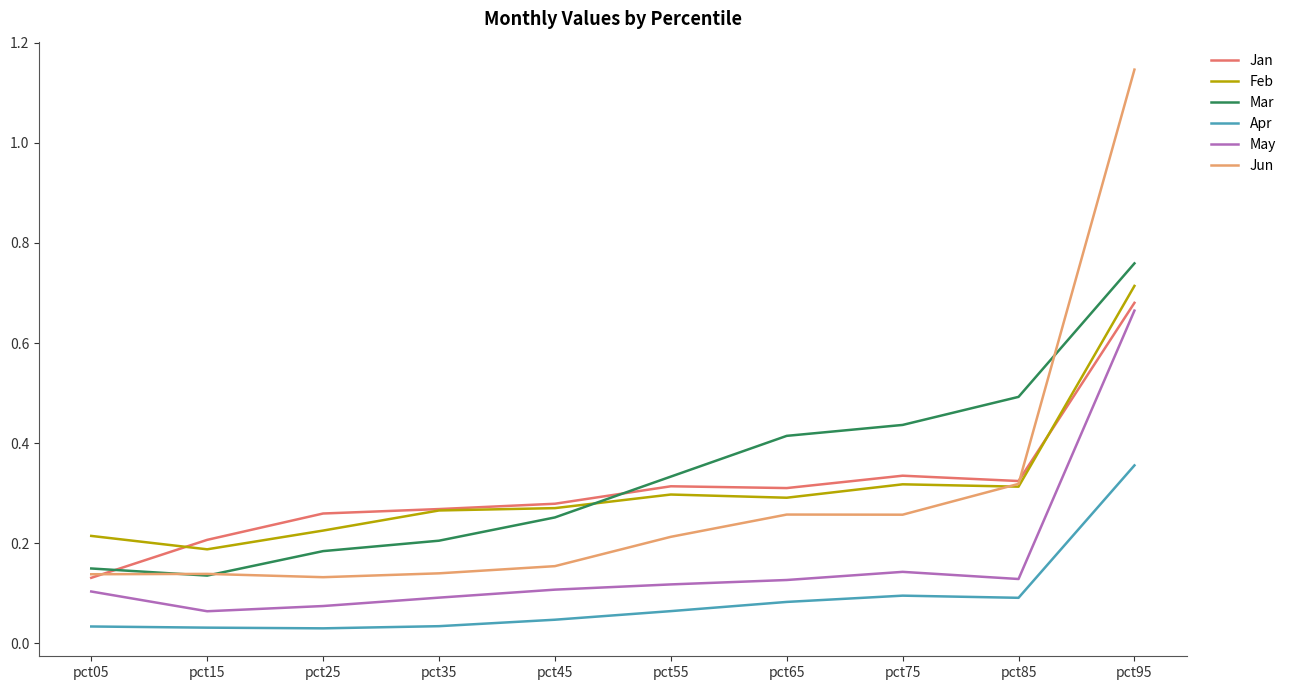

The value of Jun at pct65 is 0.1. True or false?

False